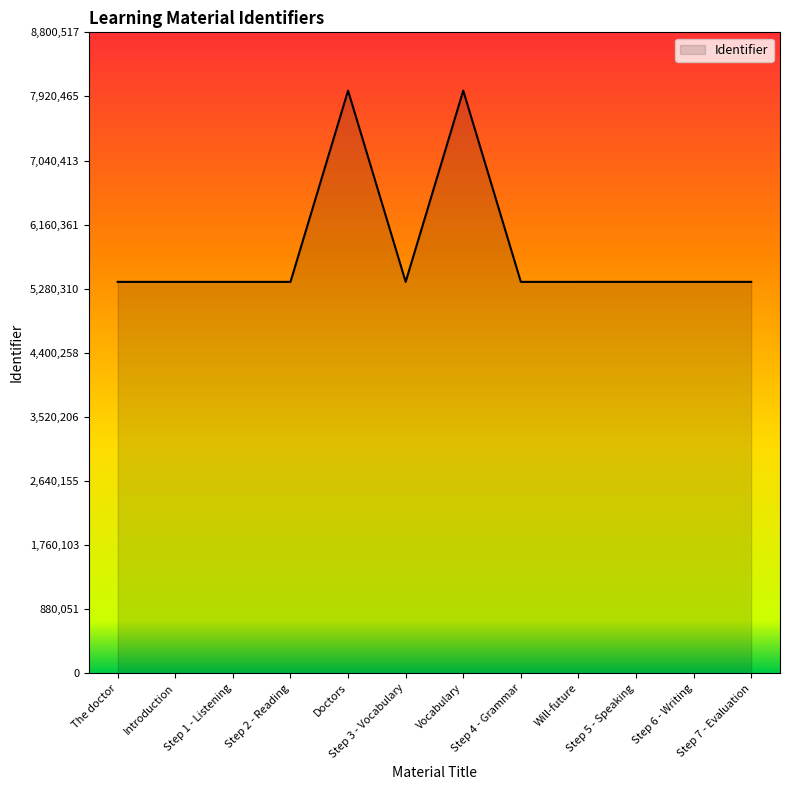

The chart shows a value of 5374417 at Step 7 - Evaluation. True or false?

True